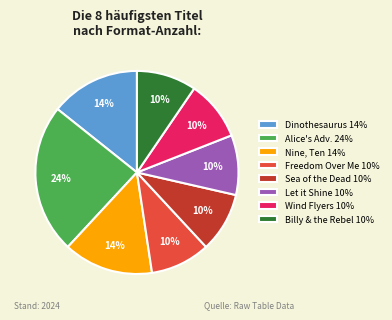

Is it true that Nine, Ten 14% is 14% of the pie?

True